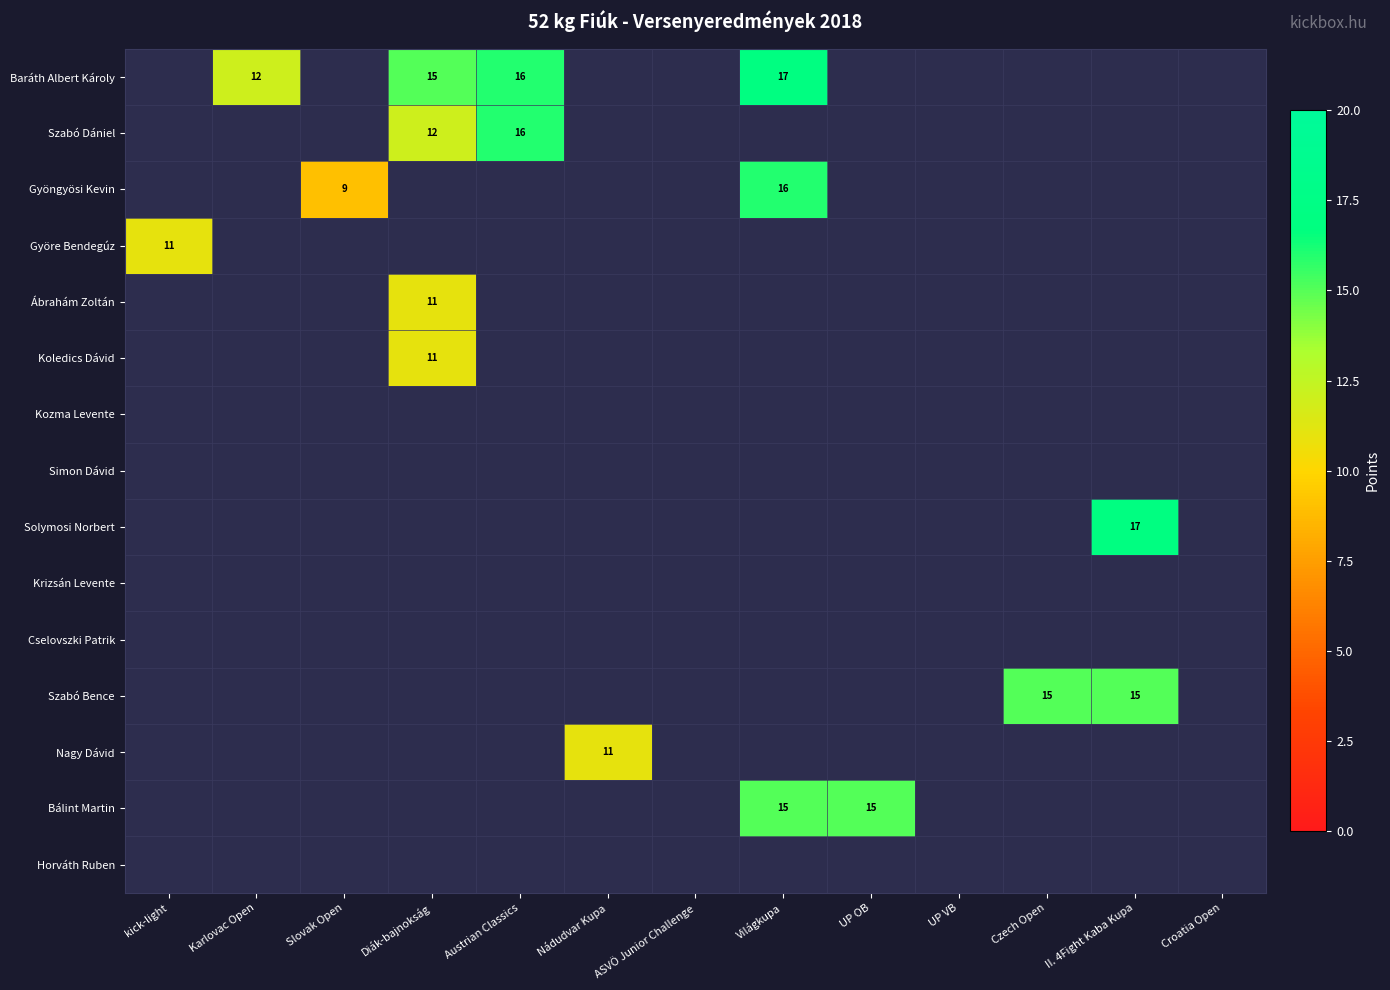

Is it true that Bálint Martin equals 23 at Világkupa?

False